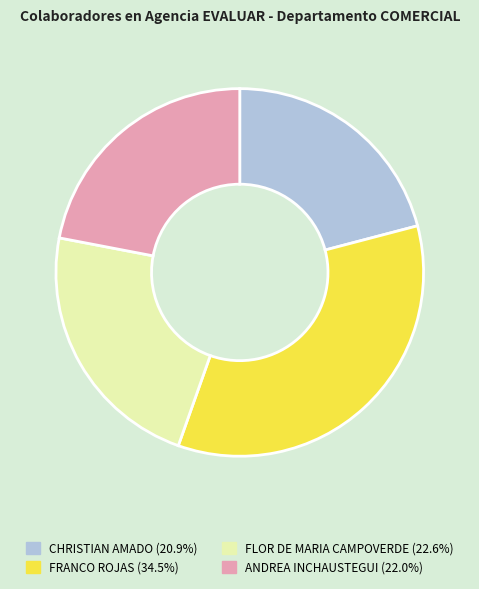

Does any single category account for the majority?

No